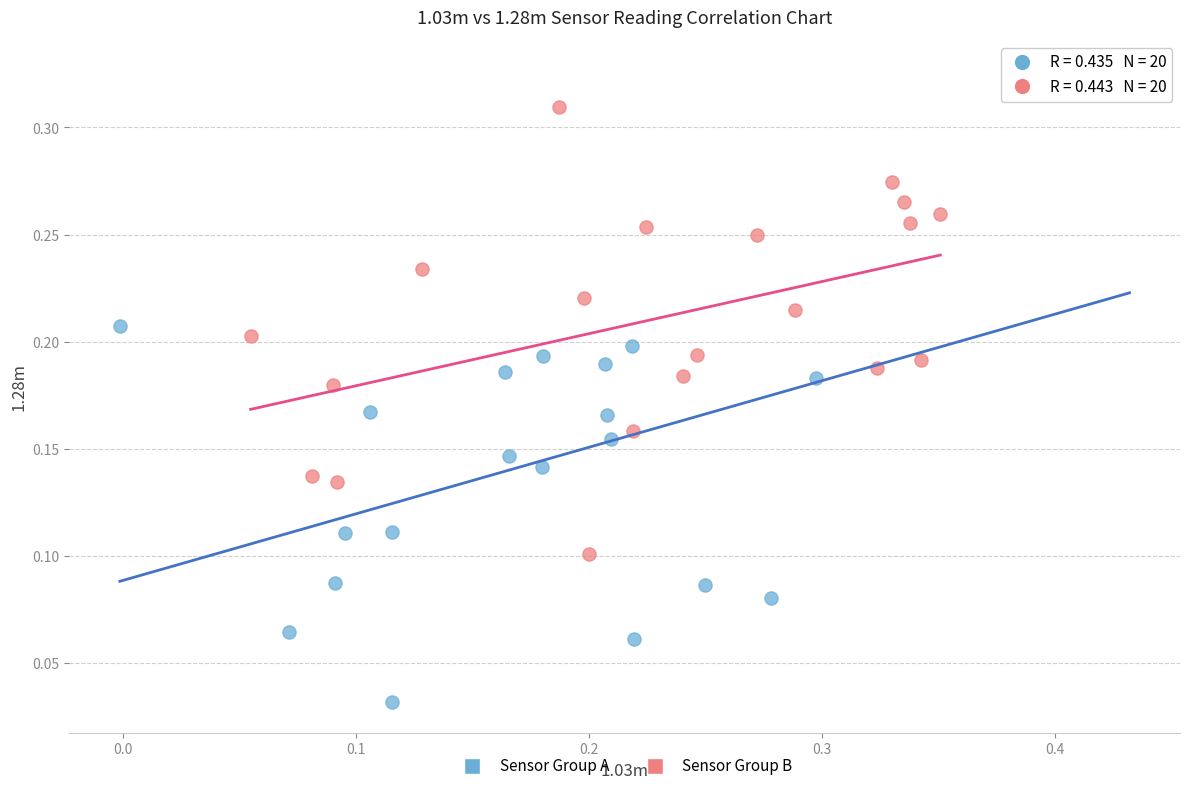

Which series contains the lowest Y value?

Sensor Group A